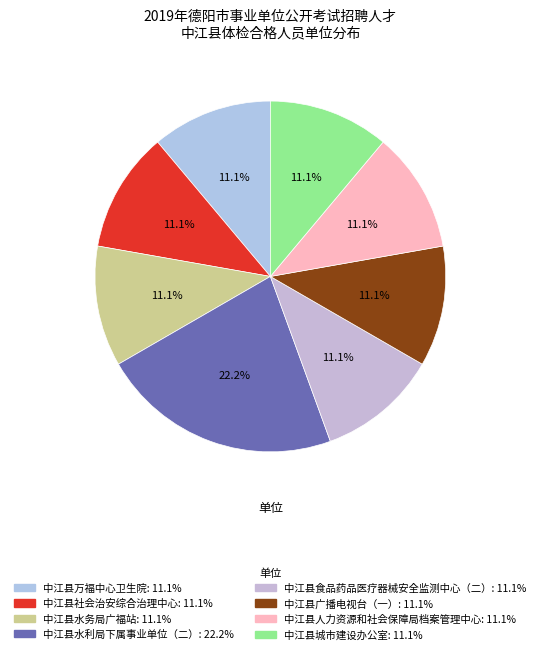

What is the total percentage of 中江县人力资源和社会保障局档案管理中心 and 中江县食品药品医疗器械安全监测中心（二）?

22.2%